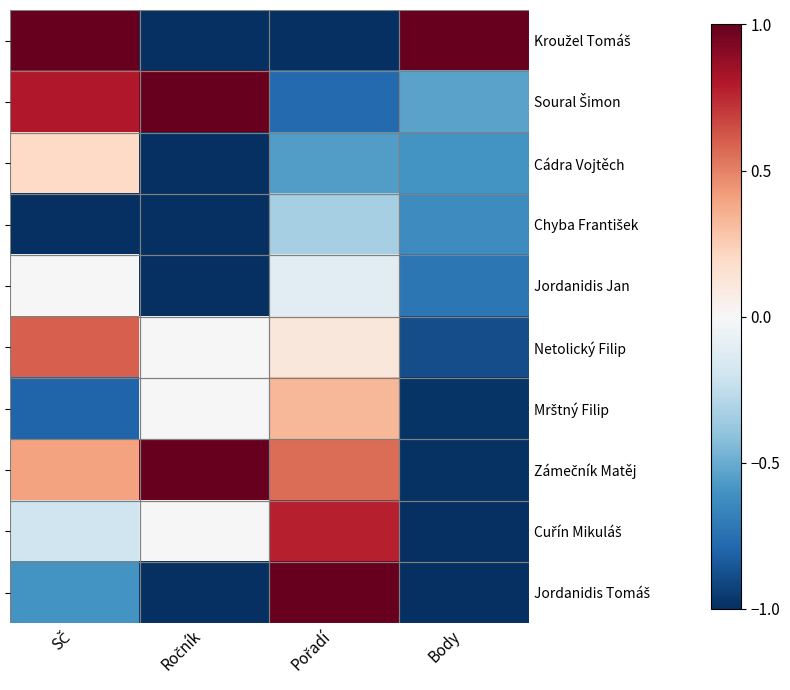

How many Chyba František values are between -1 and 0?

4